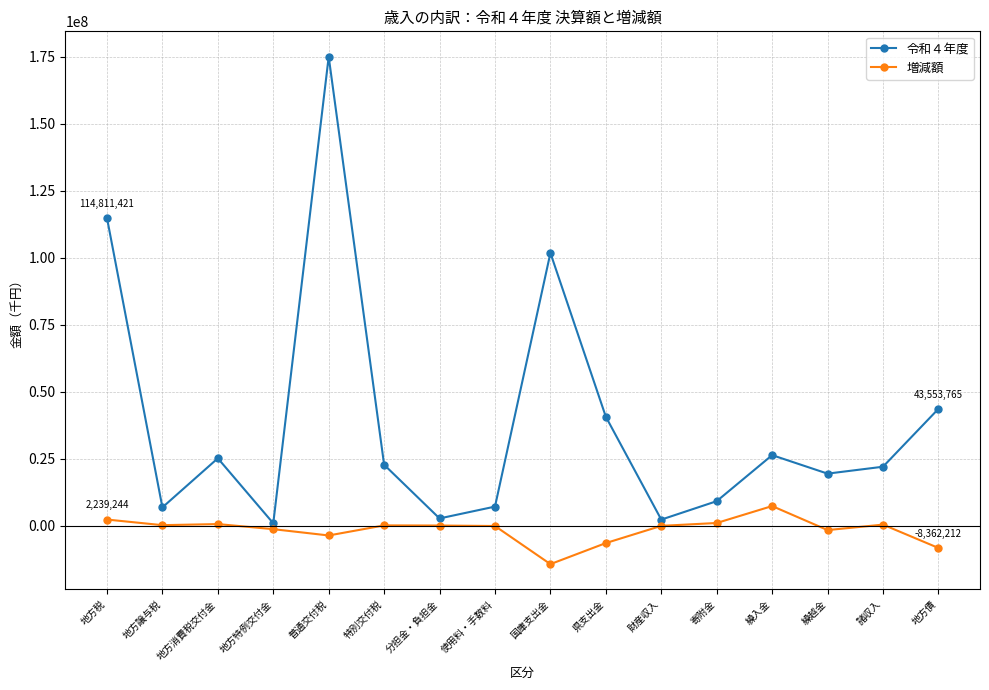

The 令和４年度 series shows 25105461 at 地方消費税交付金. True or false?

True